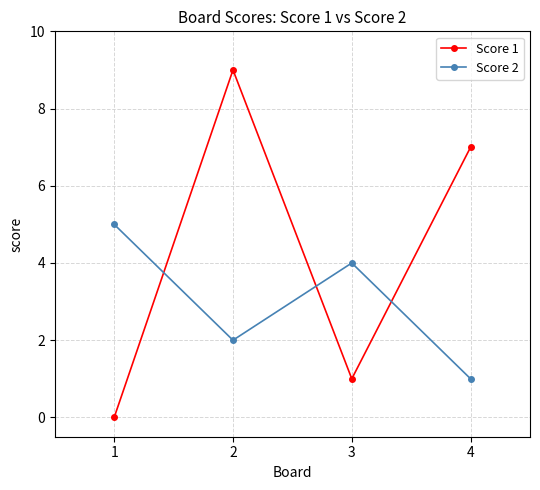

What is the approximate value of Score 2 at 2?

2